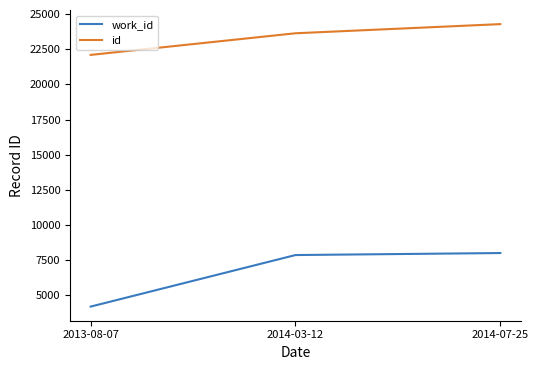

List the series in order of their overall mean, highest first.

id, work_id